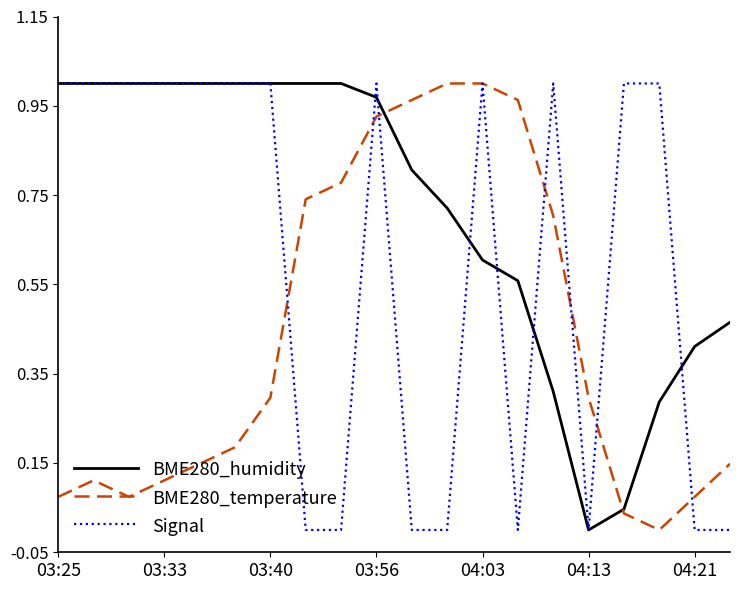

Which series has the largest total across all categories?

BME280_humidity